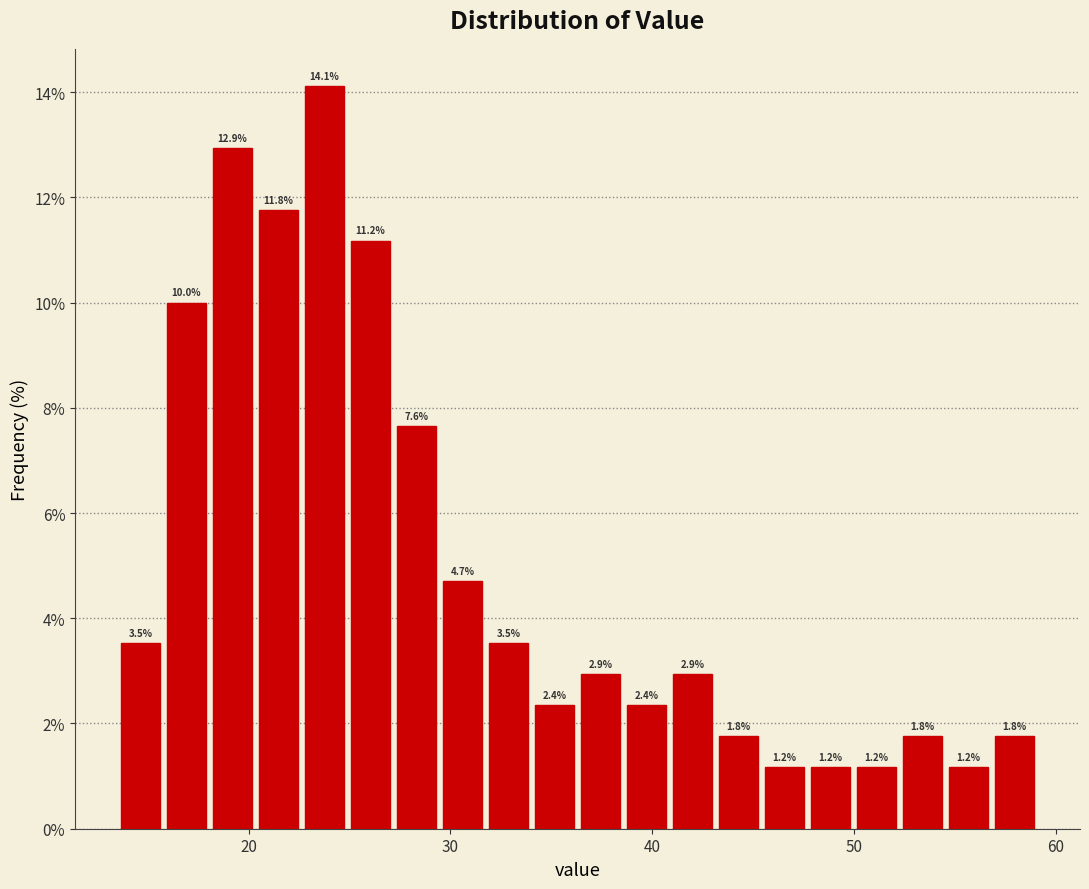

Around what value on the x-axis is the tallest bar? Give the approximate position of its centre, as read against the axis.

24